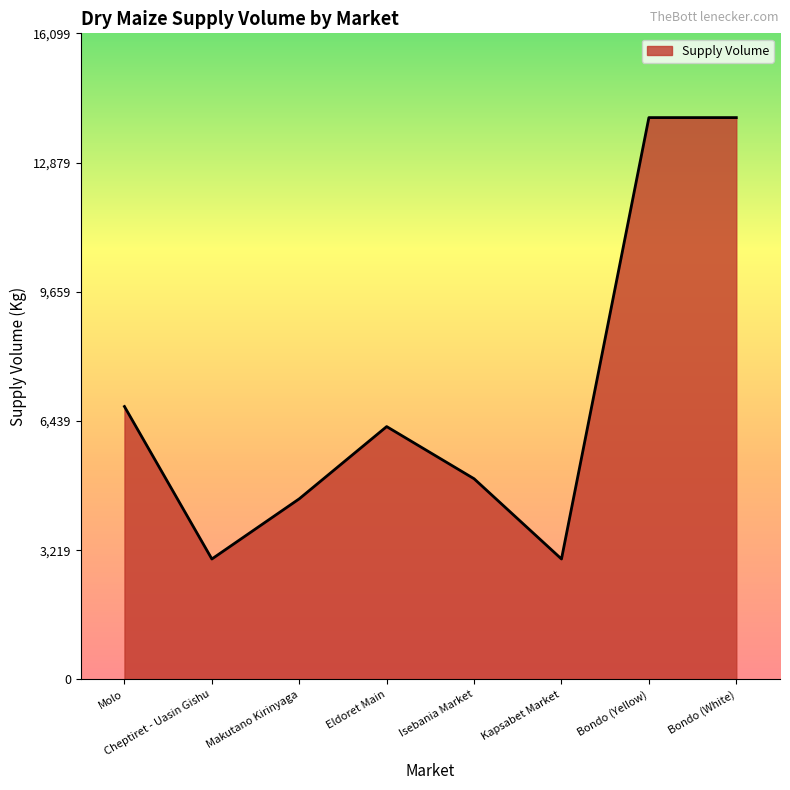

At which category does the data reach its first local valley?

Cheptiret - Uasin Gishu